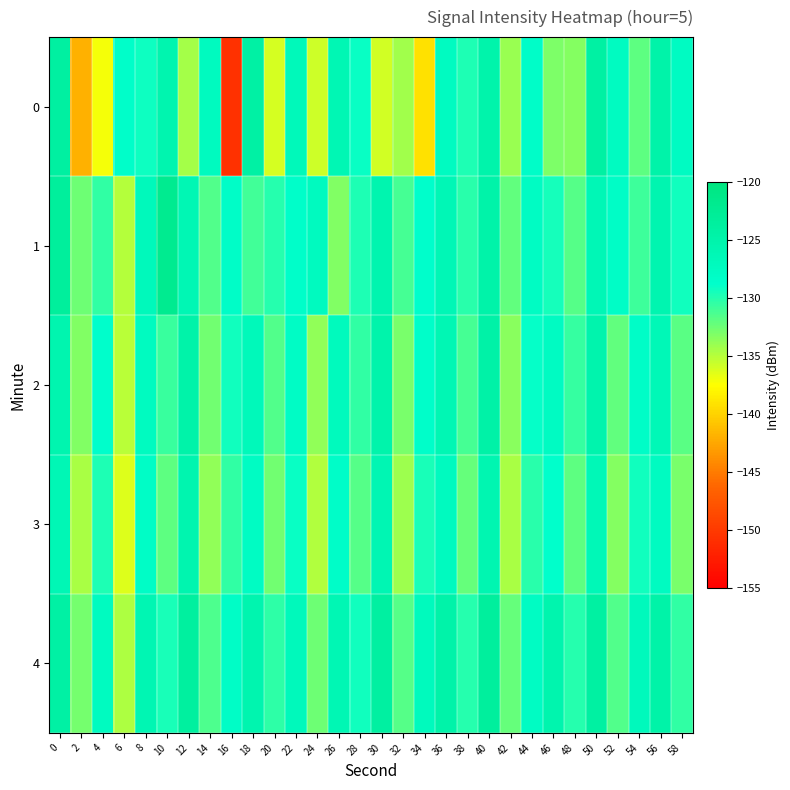

List the series in order of their overall mean, highest first.

4, 1, 2, 3, 0